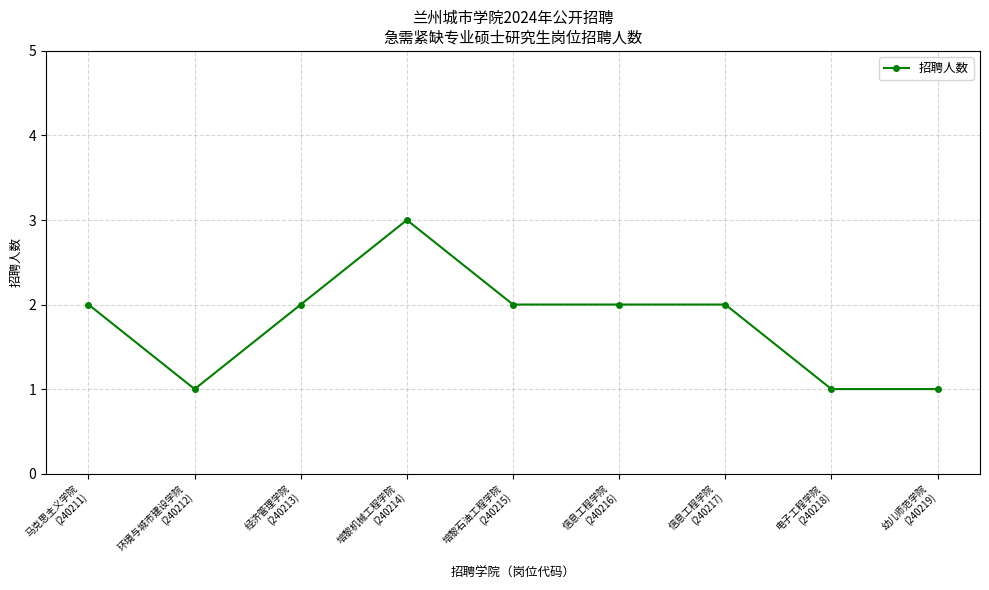

What is the sum of all values?

16